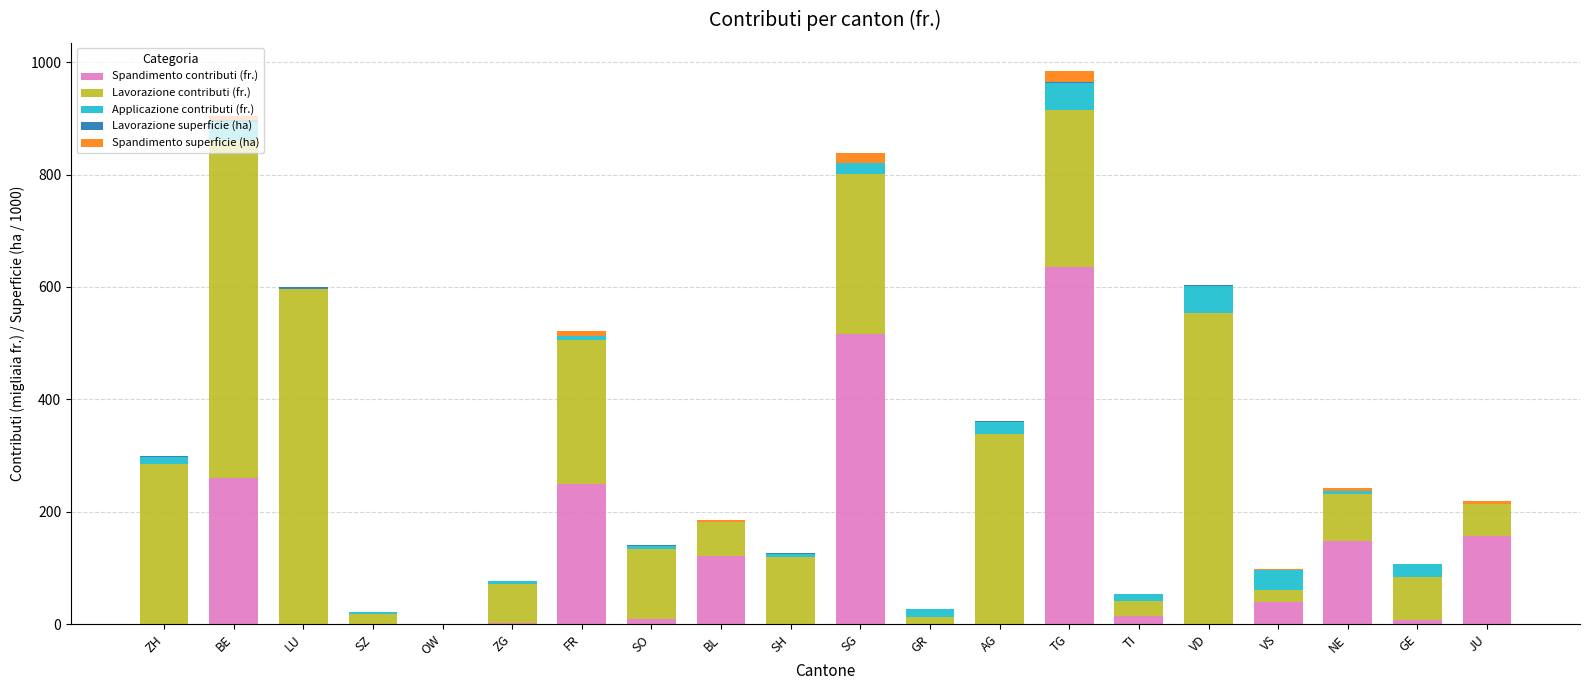

What is the maximum value for Spandimento contributi (fr.)?

635.1